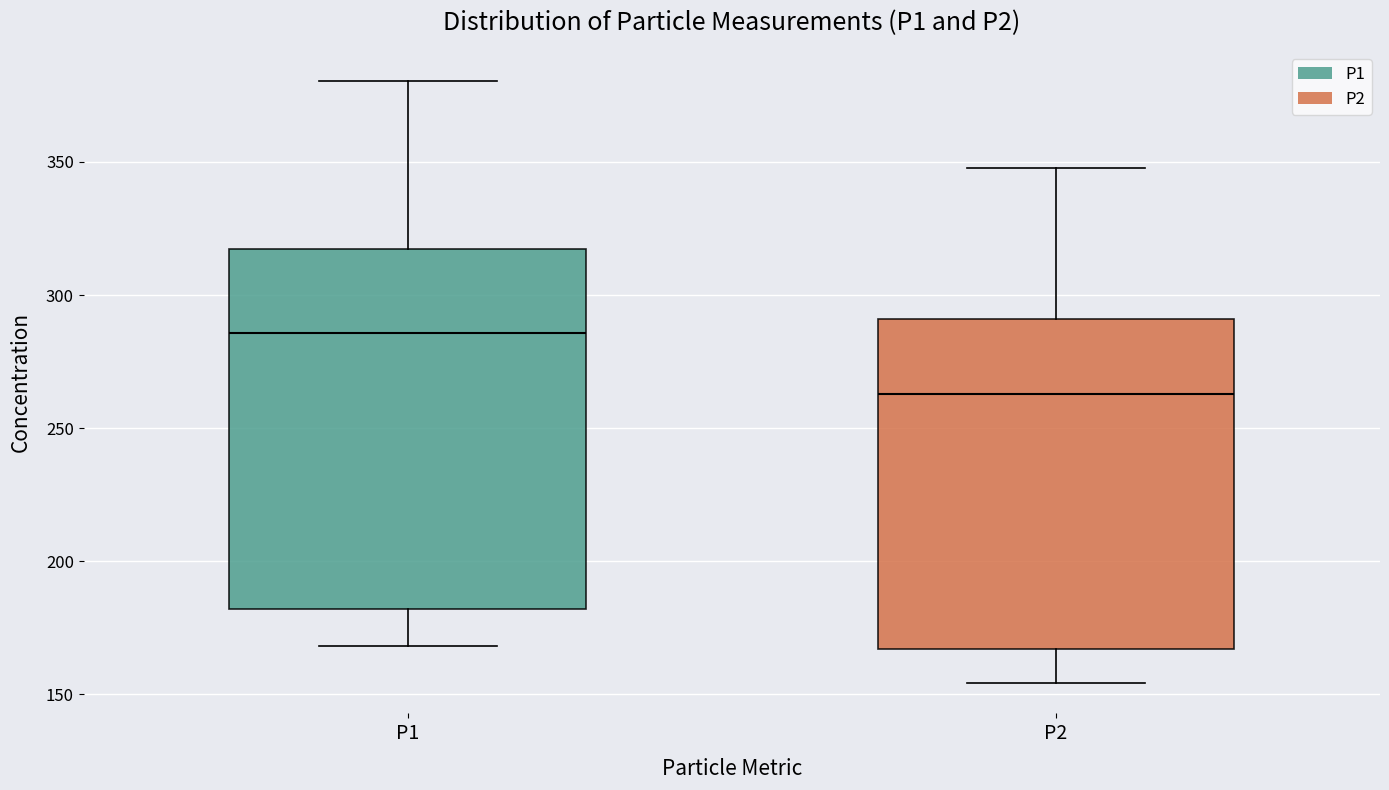

Which box has the highest median line?

P1